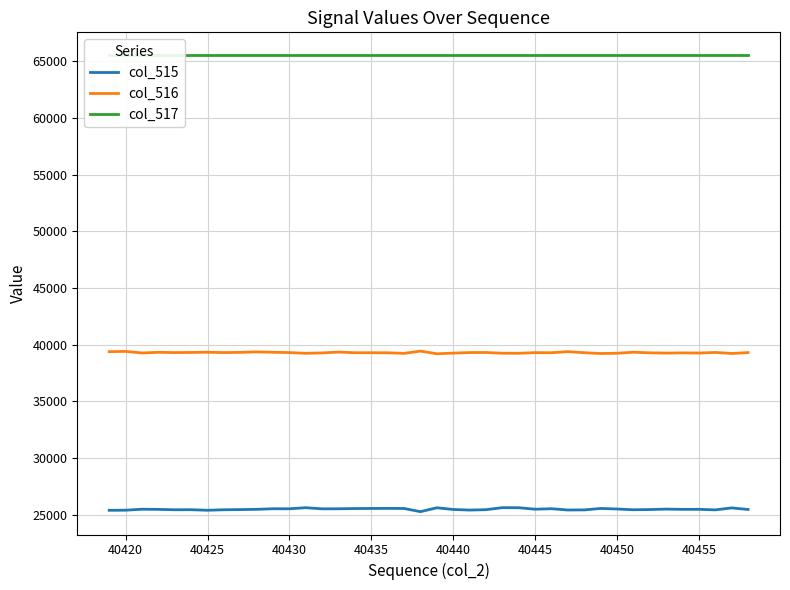

How many series are shown in this chart?

3